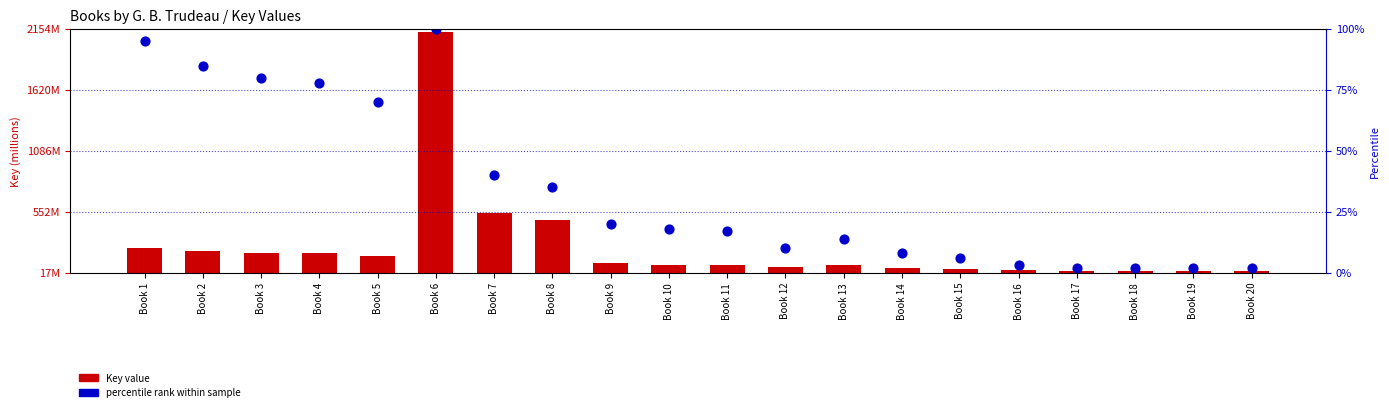

What is the total value across all series at Book 19?

78462569.2